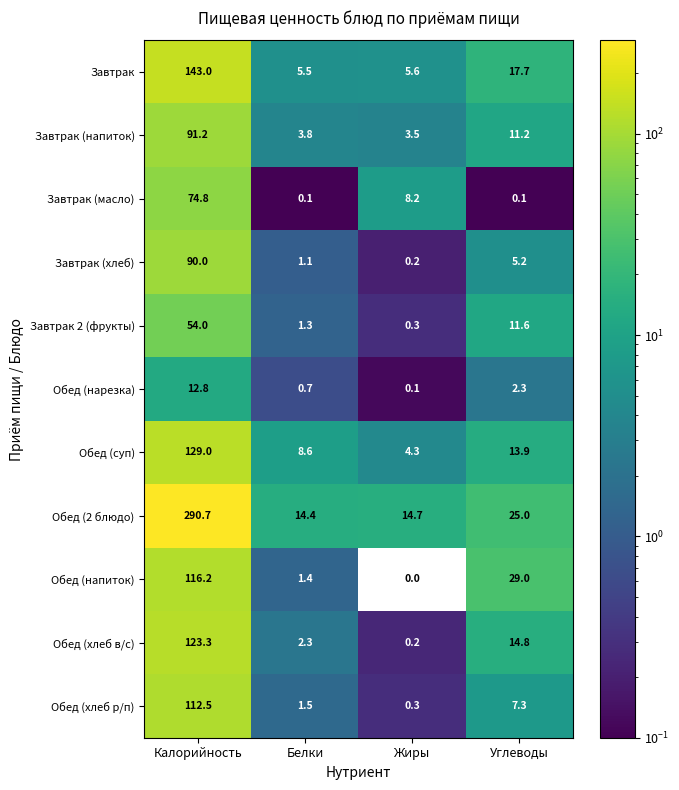

What is the difference between the maximum and minimum values in the Обед (суп) series?

124.7